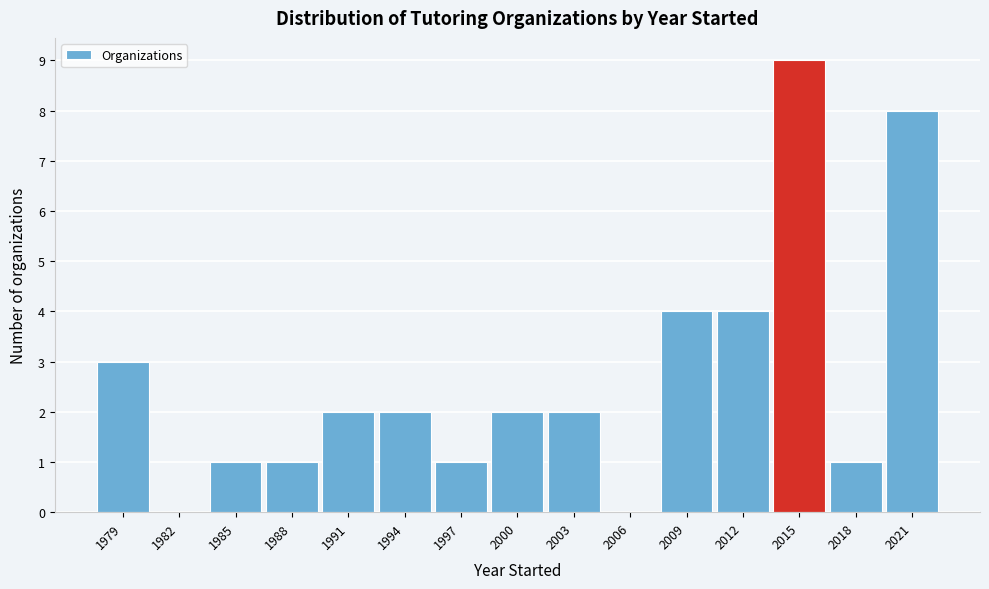

Reading left to right, list every bar in this chart as the range it spans on the x-axis followed by its height. The values are not printed on the chart, so give them approximately, as read against the axis.

1977.5 to 1980.5: 3
1980.5 to 1983.5: 0
1983.5 to 1986.5: 1
1986.5 to 1989.5: 1
1989.5 to 1992.5: 2
1992.5 to 1995.5: 2
1995.5 to 1998.5: 1
1998.5 to 2001.5: 2
2001.5 to 2004.5: 2
2004.5 to 2007.5: 0
2007.5 to 2010.5: 4
2010.5 to 2013.5: 4
2013.5 to 2016.5: 9
2016.5 to 2019.5: 1
2019.5 to 2022.5: 8